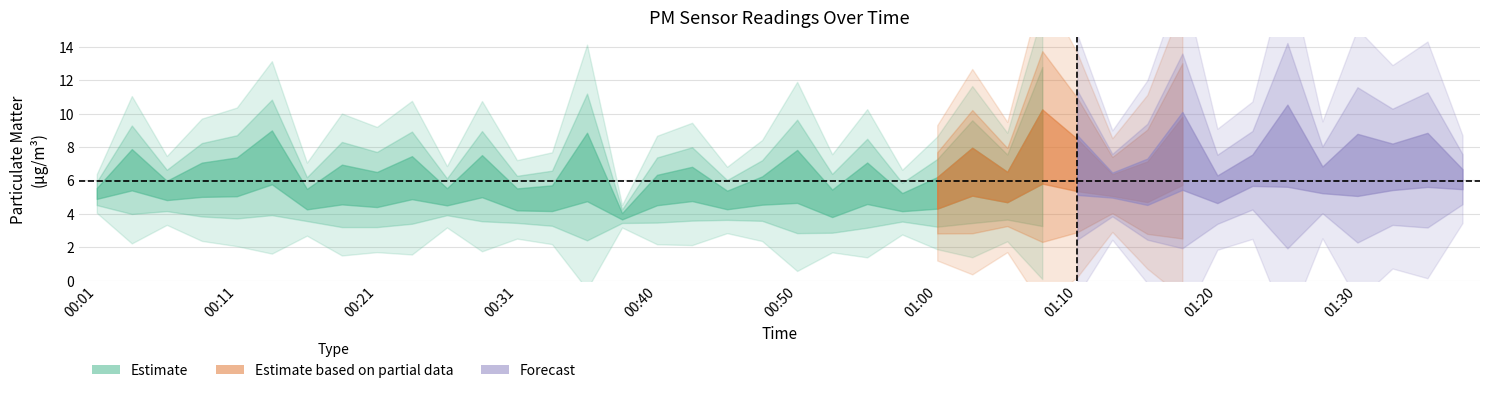

The P1 series shows 13.6 at 00:23. True or false?

False